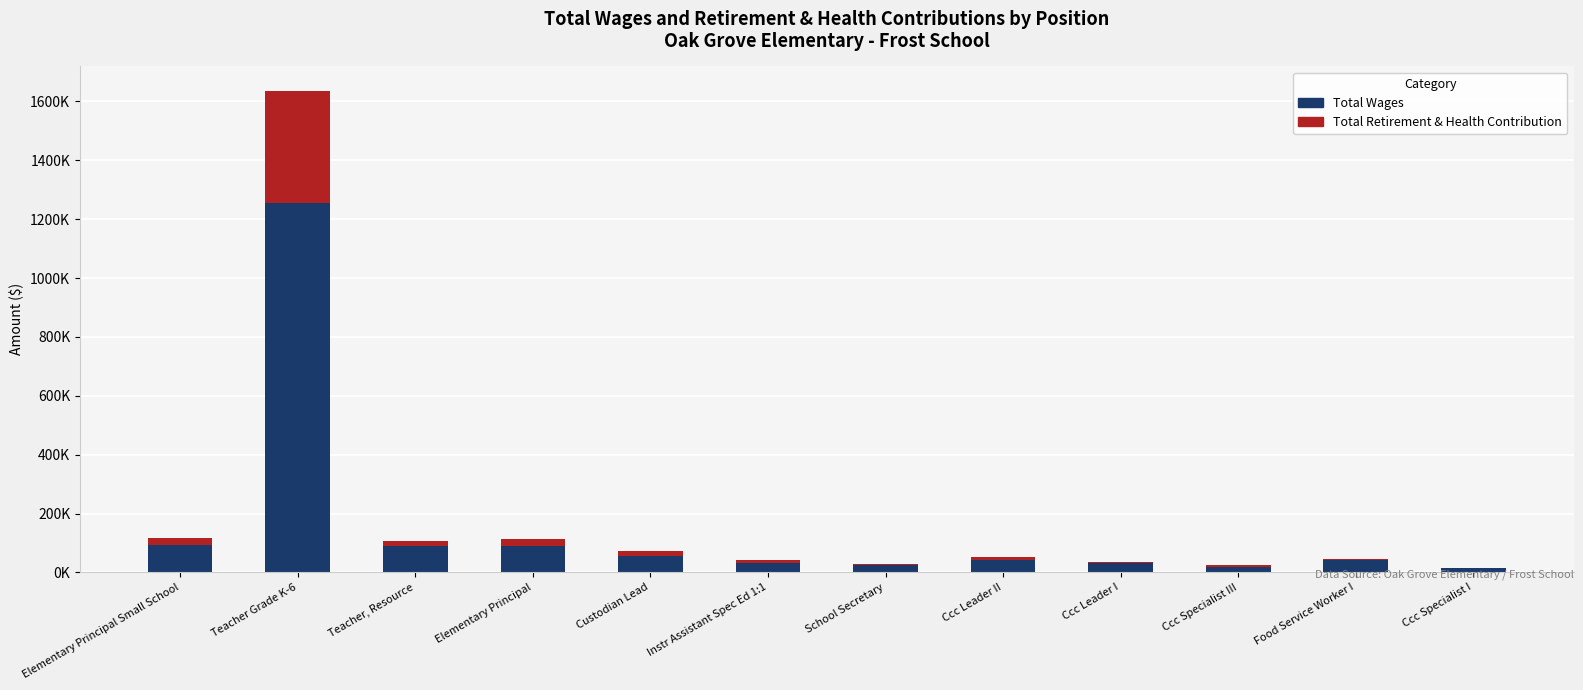

Which series has the largest range (max minus min)?

Total Wages